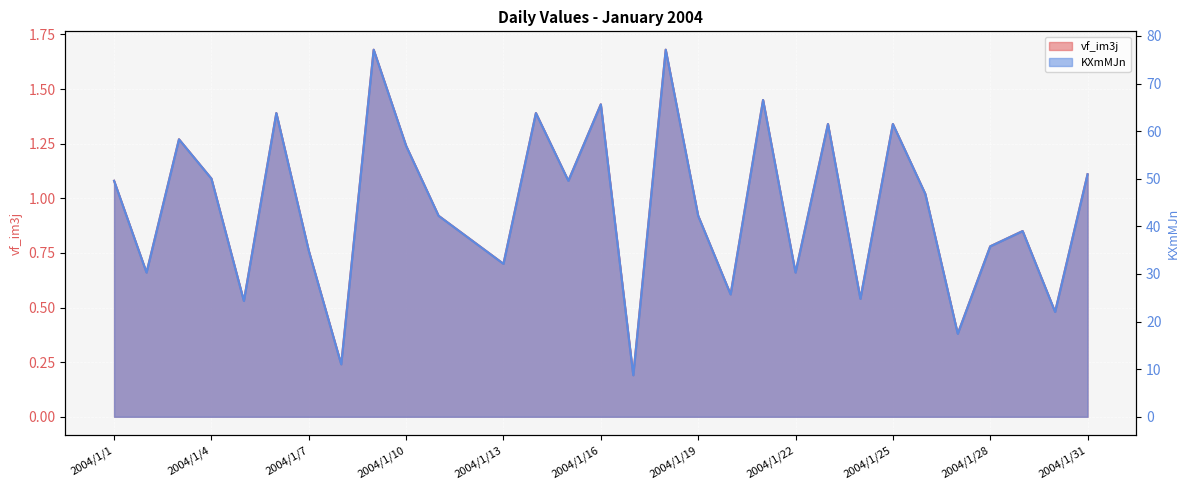

Between 2004/1/28 and 2004/1/7, which is larger?

2004/1/28